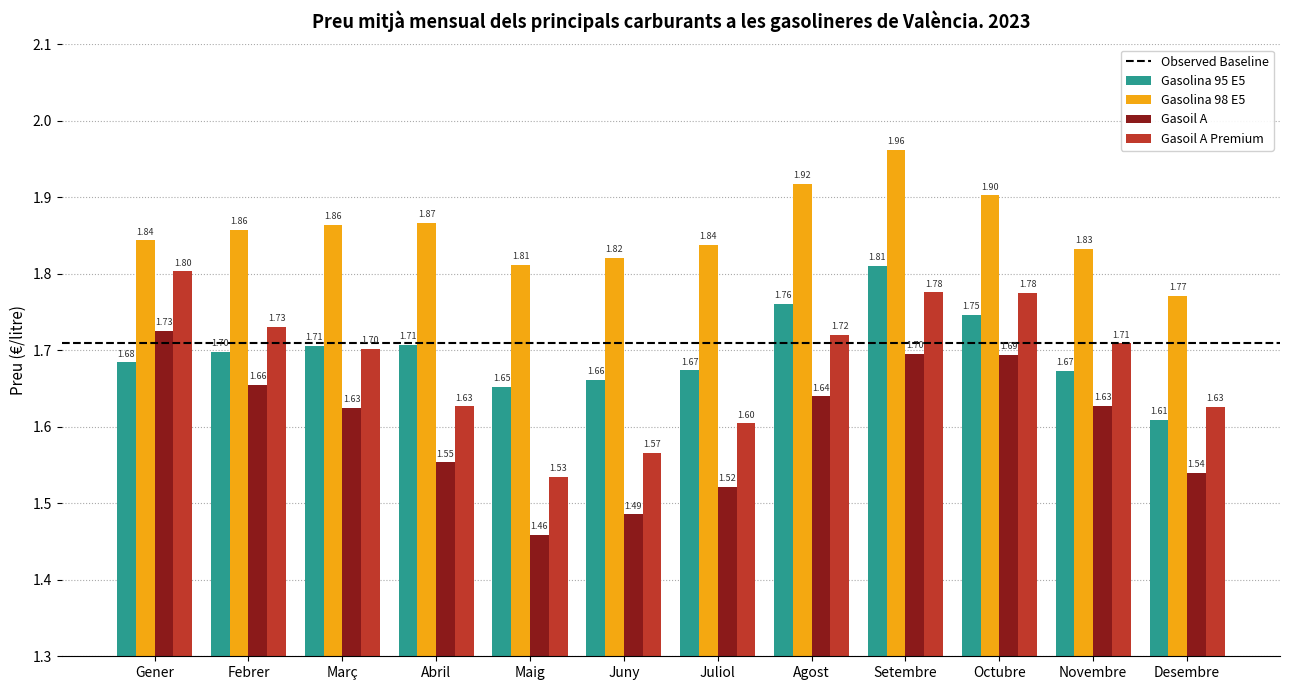

How many data points does each series have?

12